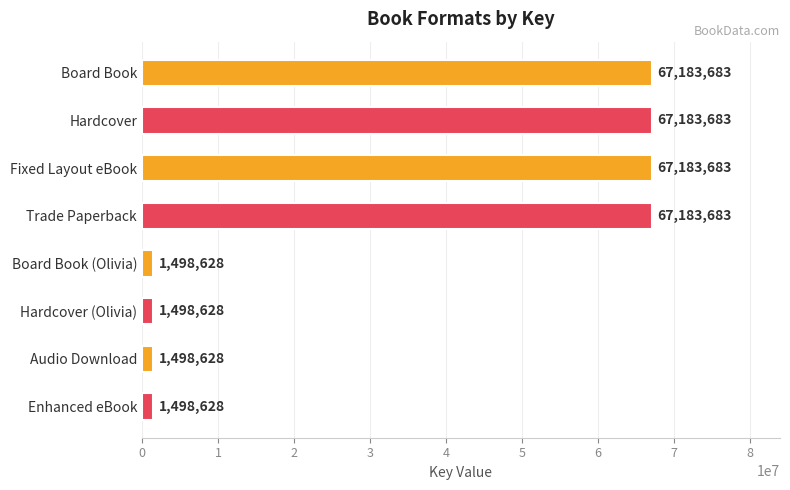

What is the average value?

34341156